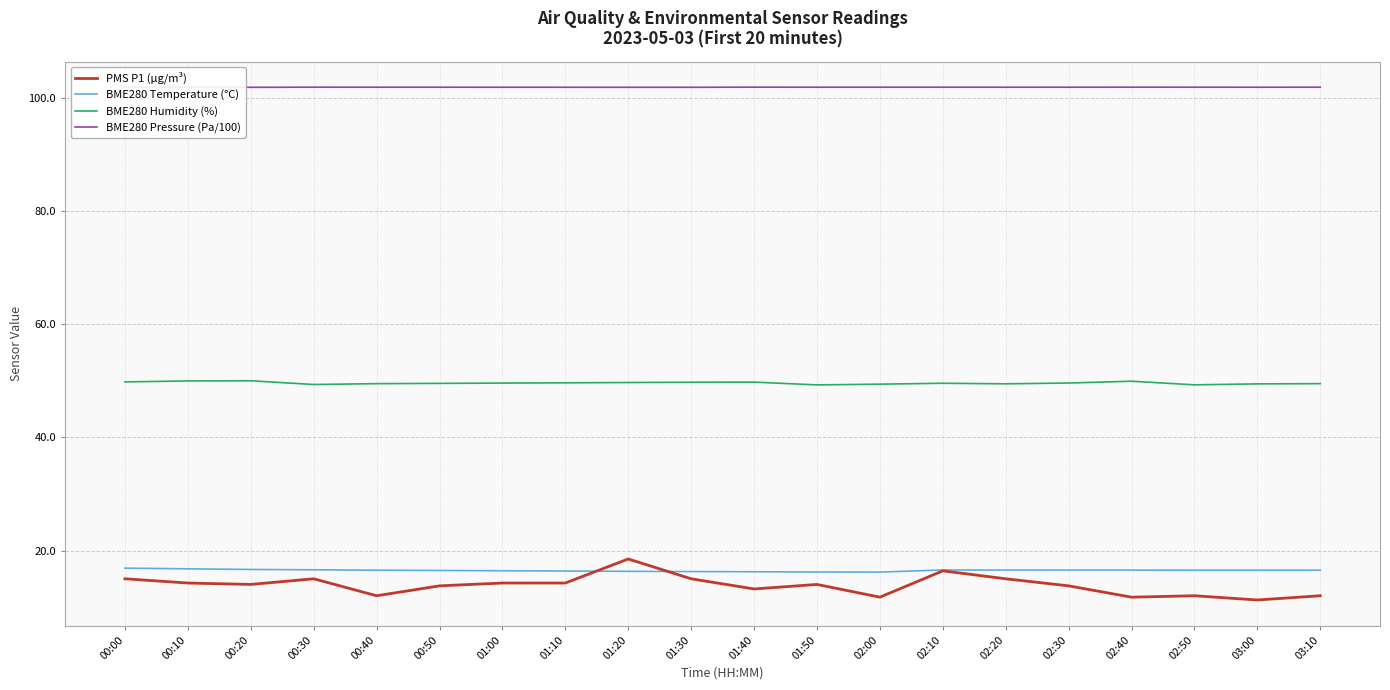

Between which two adjacent categories do BME280 Temperature (°C) and PMS P1 (µg/m³) first intersect?

01:10 and 01:20